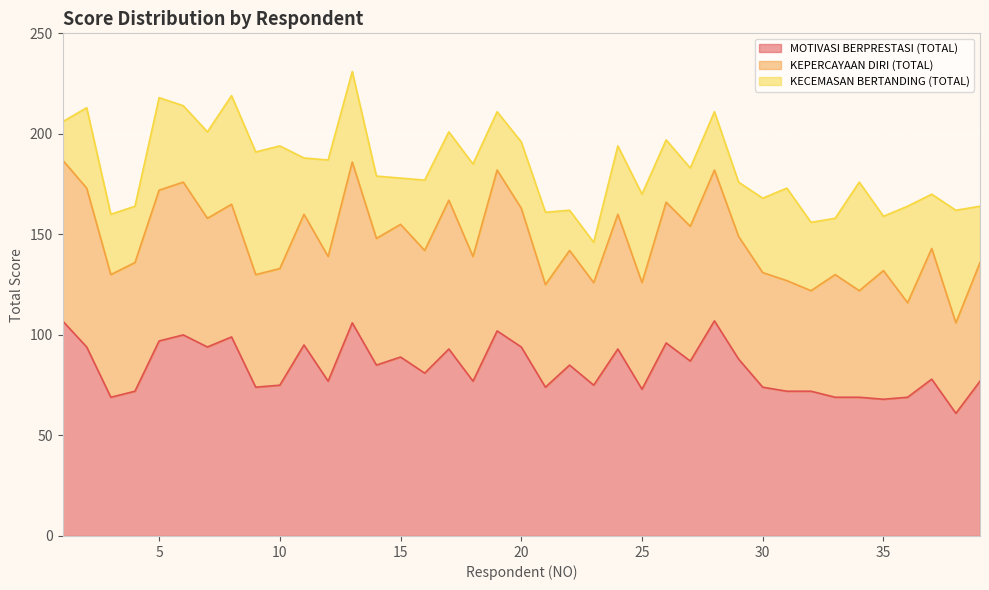

Which series has the largest total across all categories?

MOTIVASI BERPRESTASI (TOTAL)